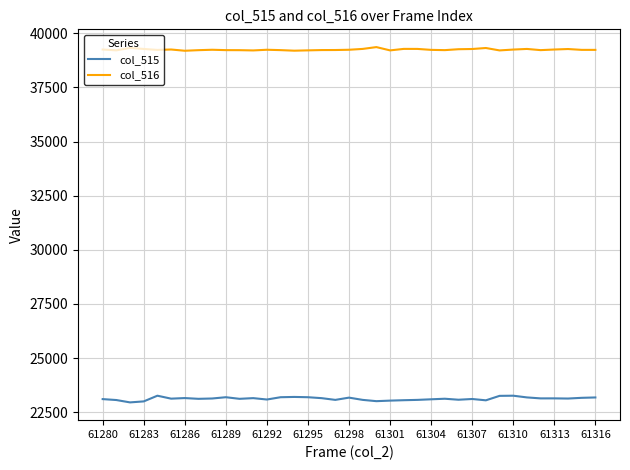

Which series has the largest range (max minus min)?

col_515